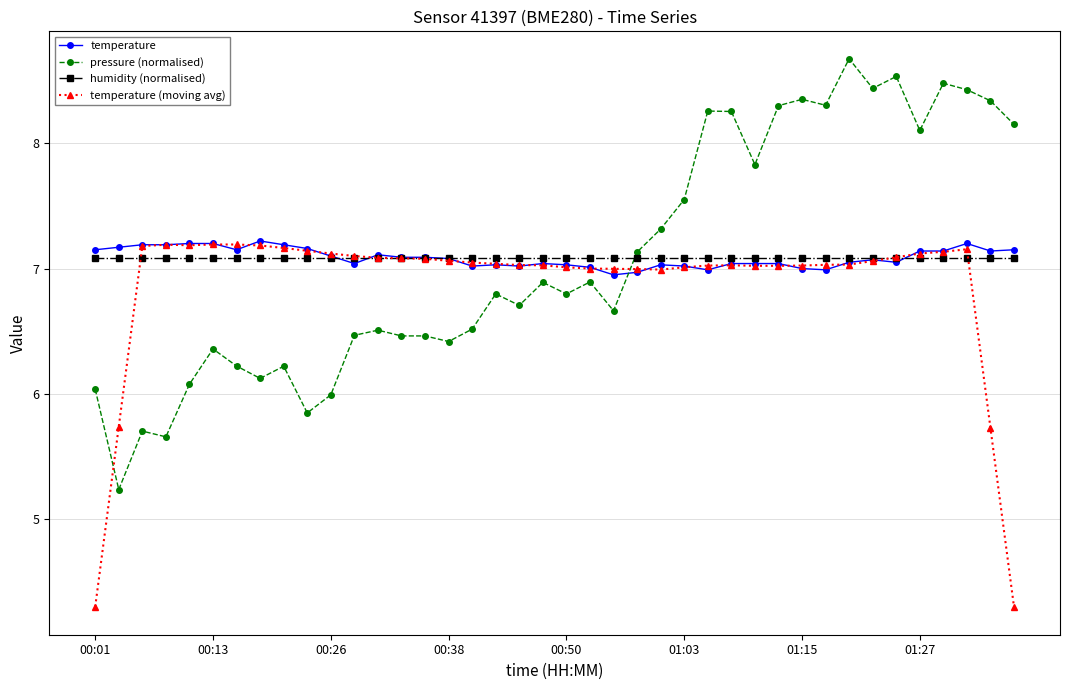

Which series has the widest spread of values?

pressure (normalised)